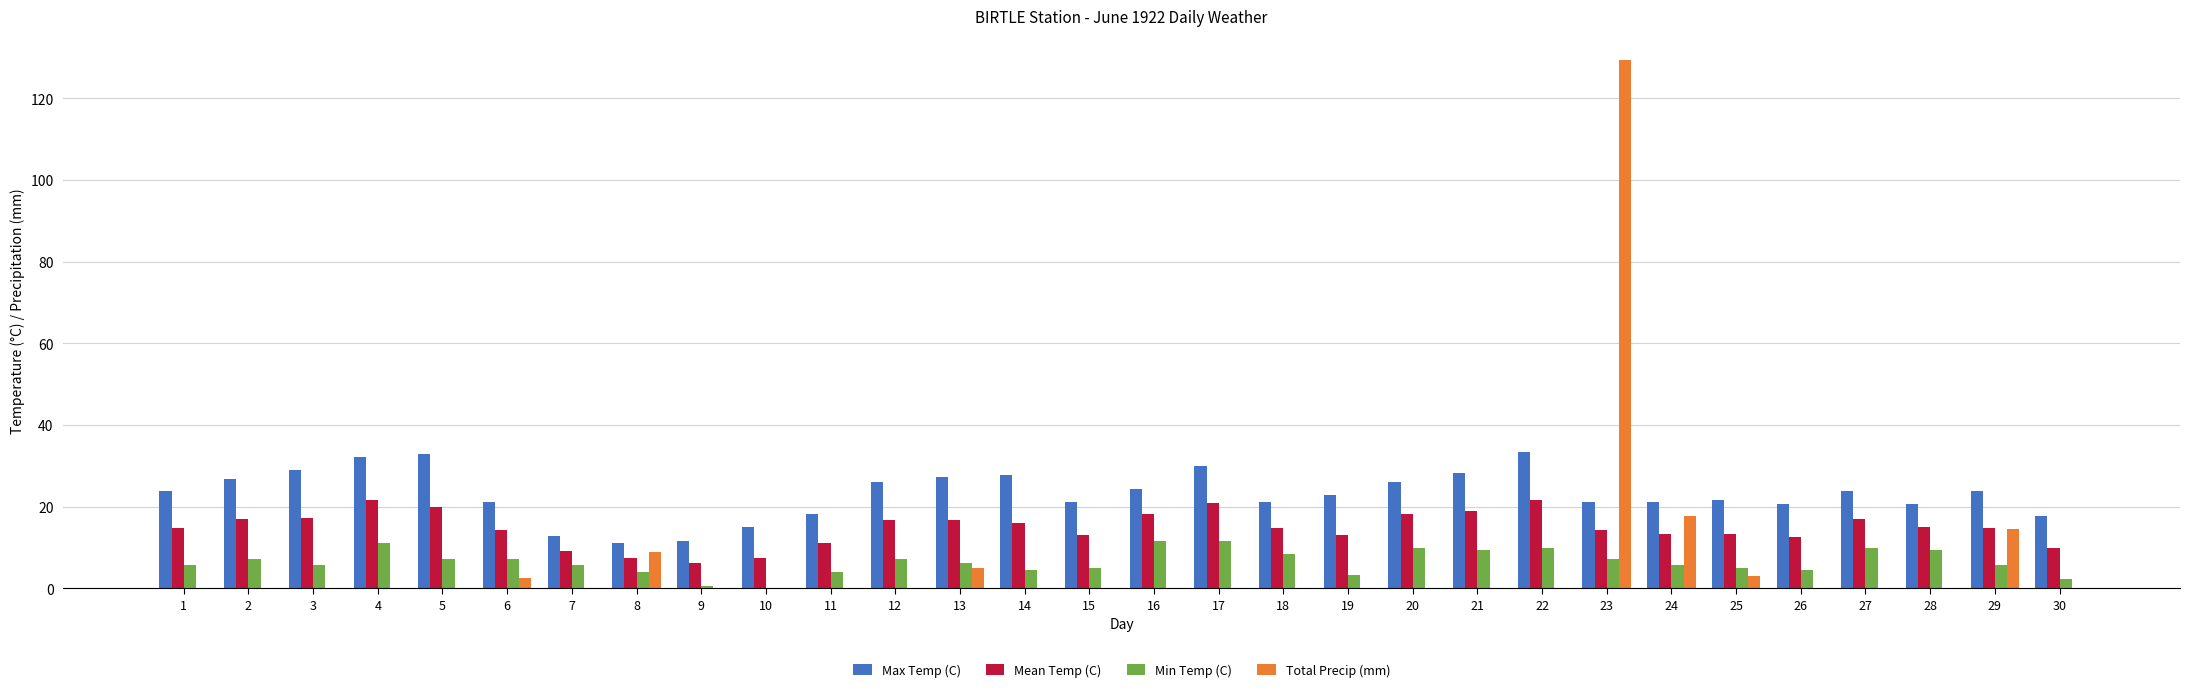

What is the spread (max minus min) of values at 13?

22.1